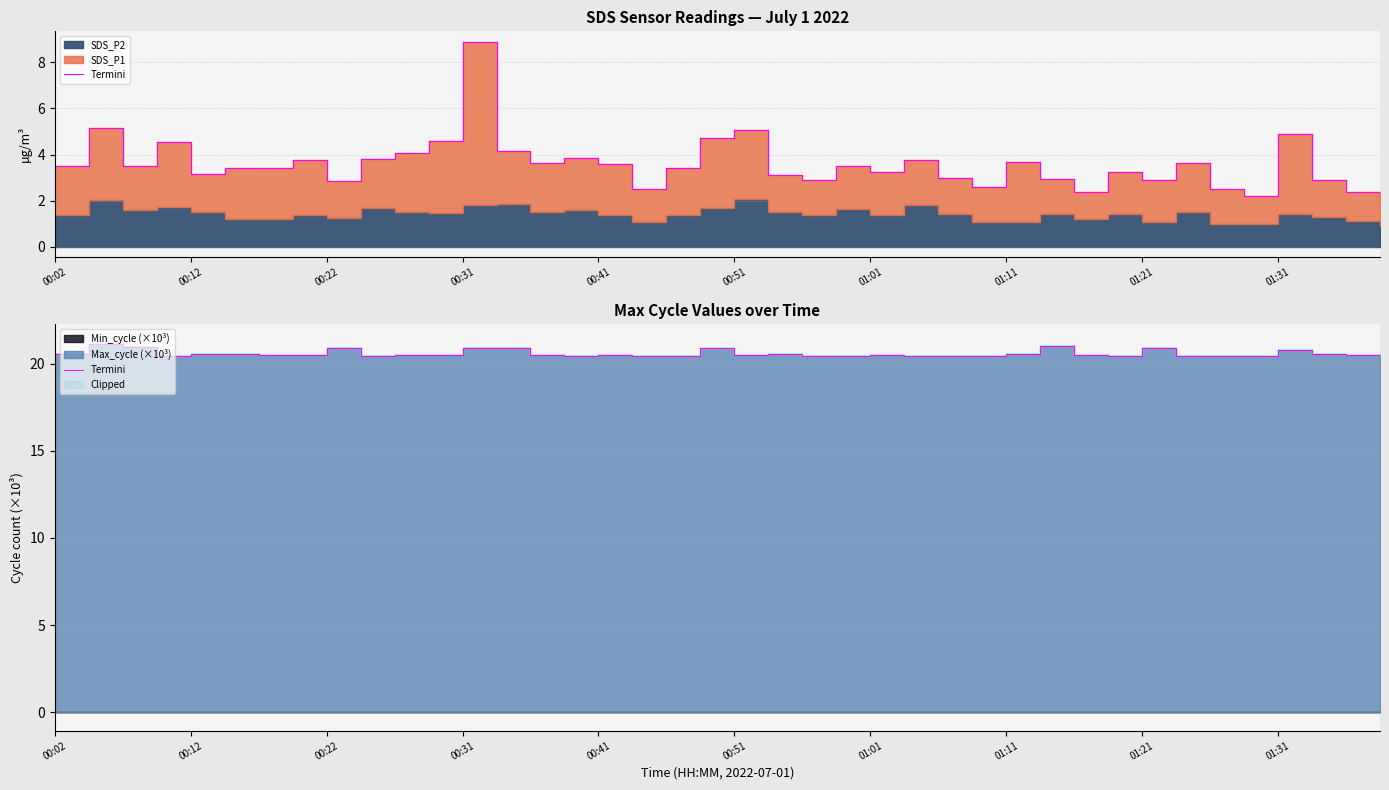

Which has a higher value, 10 or 28?

28